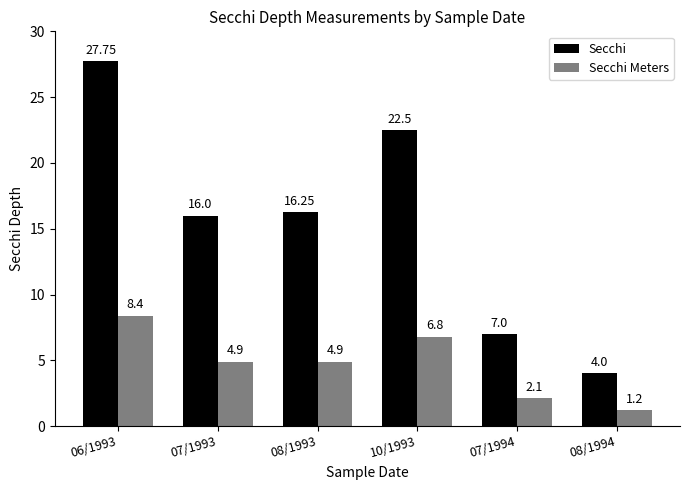

Which series has the largest range (max minus min)?

Secchi